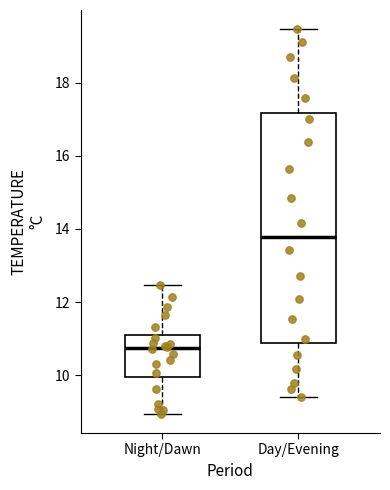

Where does the upper whisker of the box for Day/Evening end on the y-axis? The values are not printed on the chart, so give them approximately, as read against the axis.

19.4